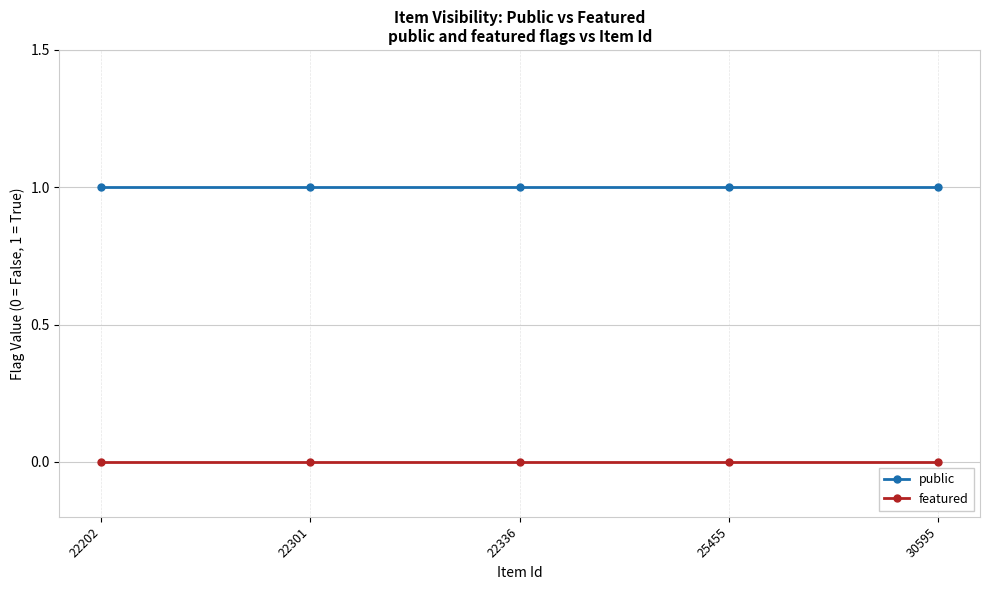

Rank the series by their maximum value, from lowest to highest.

featured, public